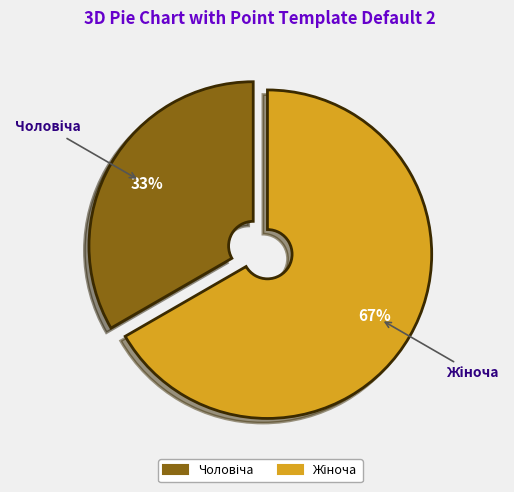

Does any single category account for the majority?

Yes